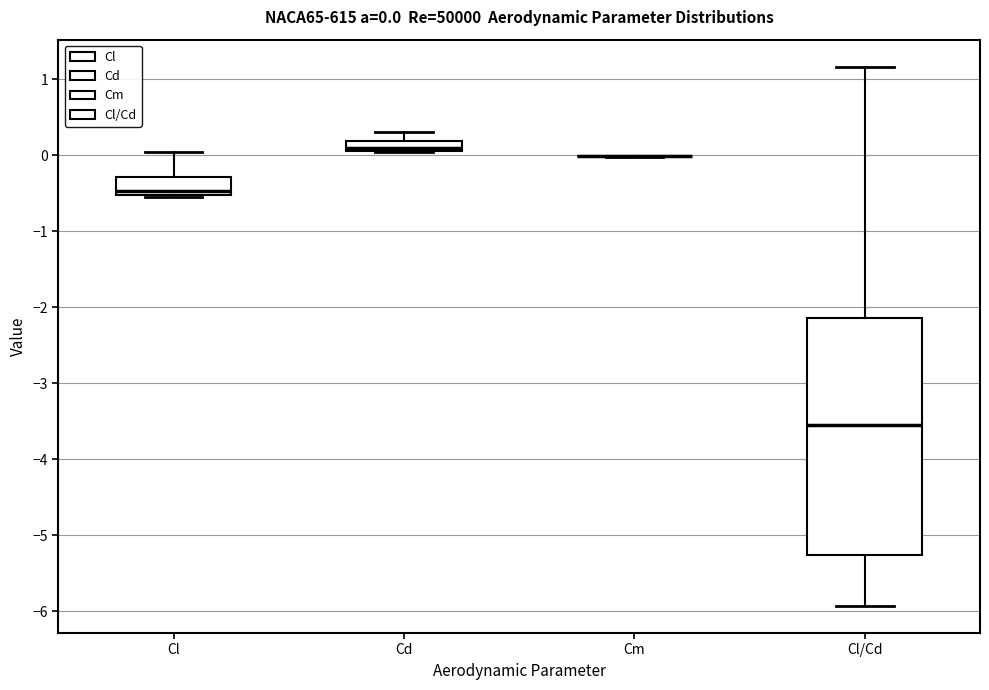

Which box is the tallest, from its lower edge to its upper edge?

Cl/Cd